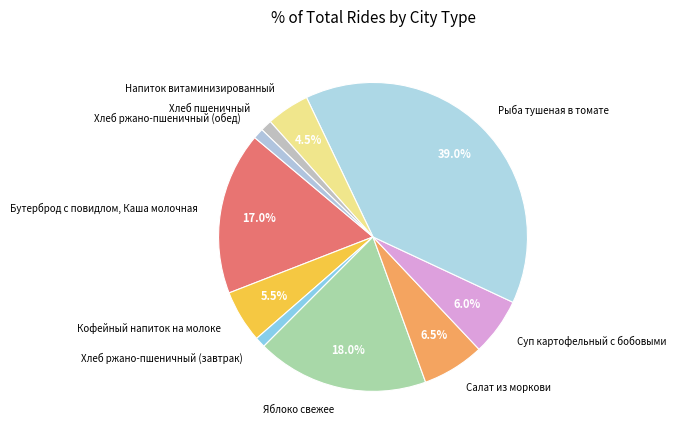

True or false: Хлеб ржано-пшеничный (завтрак) accounts for 11% of the total.

False